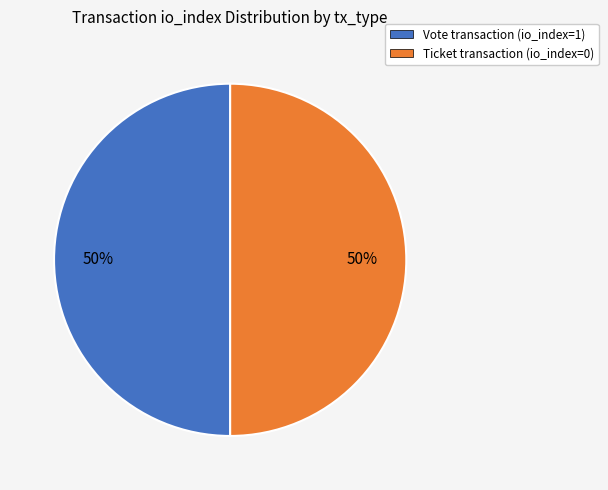

How many segments does this pie chart have?

2